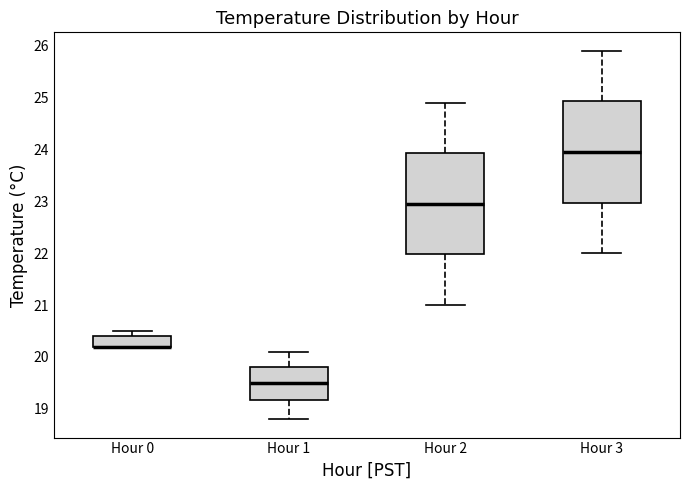

Reading left to right, transcribe this box plot: for each box, give where its median line is, the range the box spans, and where its two whiskers end, as read against the y-axis. The values are not printed on the chart, so give them approximately, as read against the axis.

Hour 0: median 20.2 (drawn on the box's lower edge), box 20.2 to 20.4, whiskers 20.2 to 20.5
Hour 1: median 19.5, box 19.2 to 19.8, whiskers 18.8 to 20.1
Hour 2: median 23.0, box 22.0 to 23.9, whiskers 21.0 to 24.9
Hour 3: median 24.0, box 23.0 to 24.9, whiskers 22.0 to 25.9